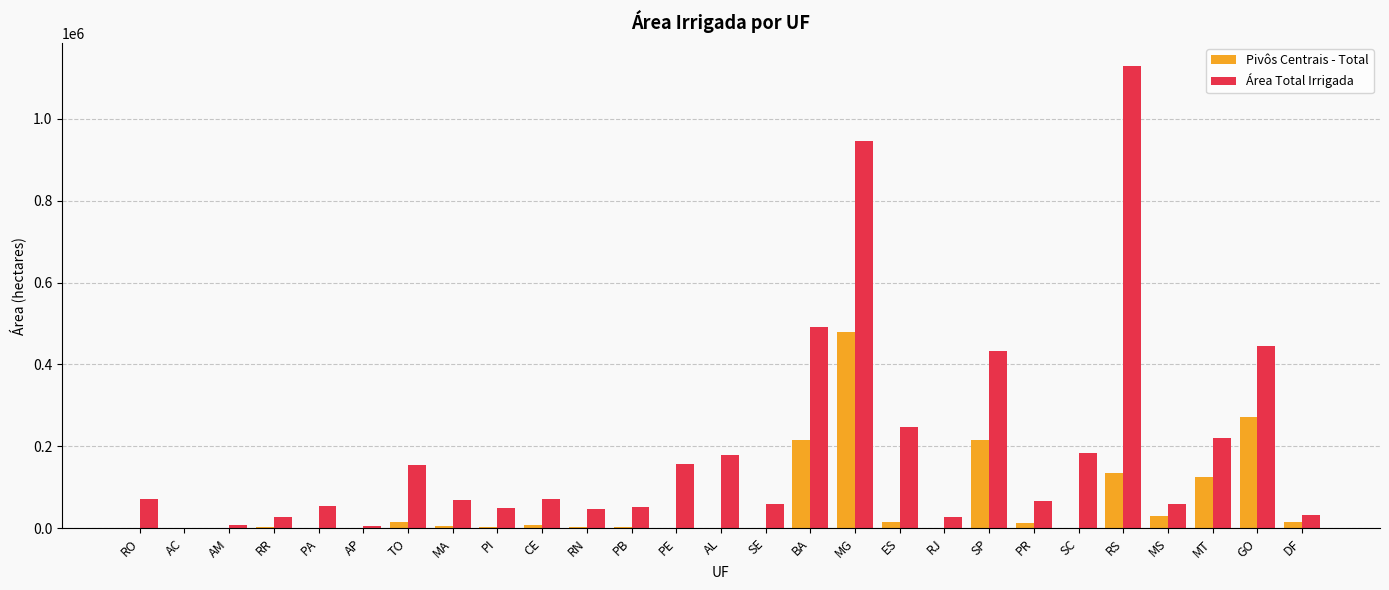

At which label is Pivôs Centrais - Total closest to 239309?

SP